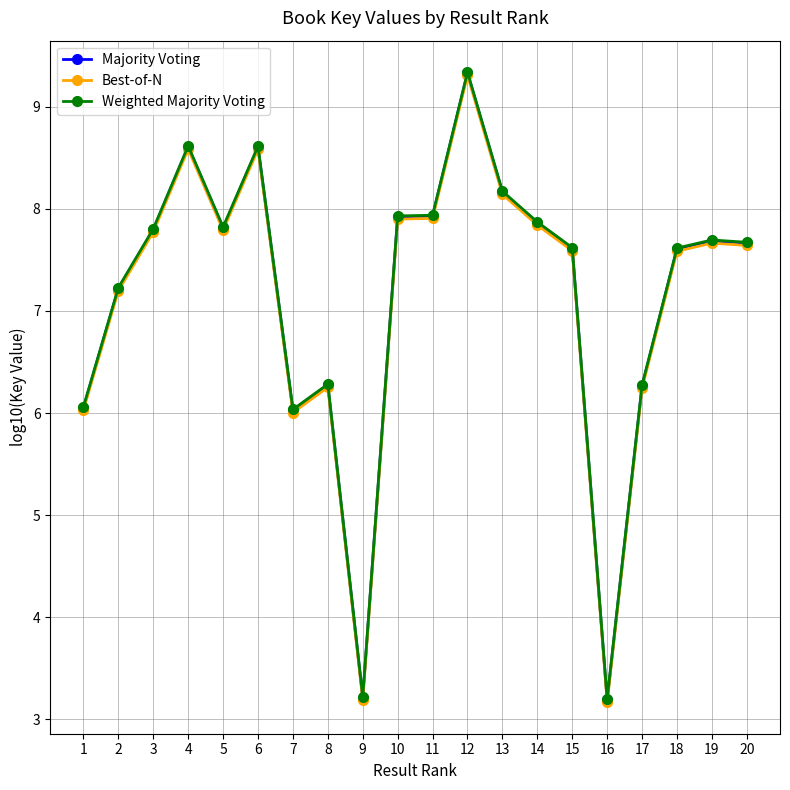

Is this an area chart (filled region under the line)?

No